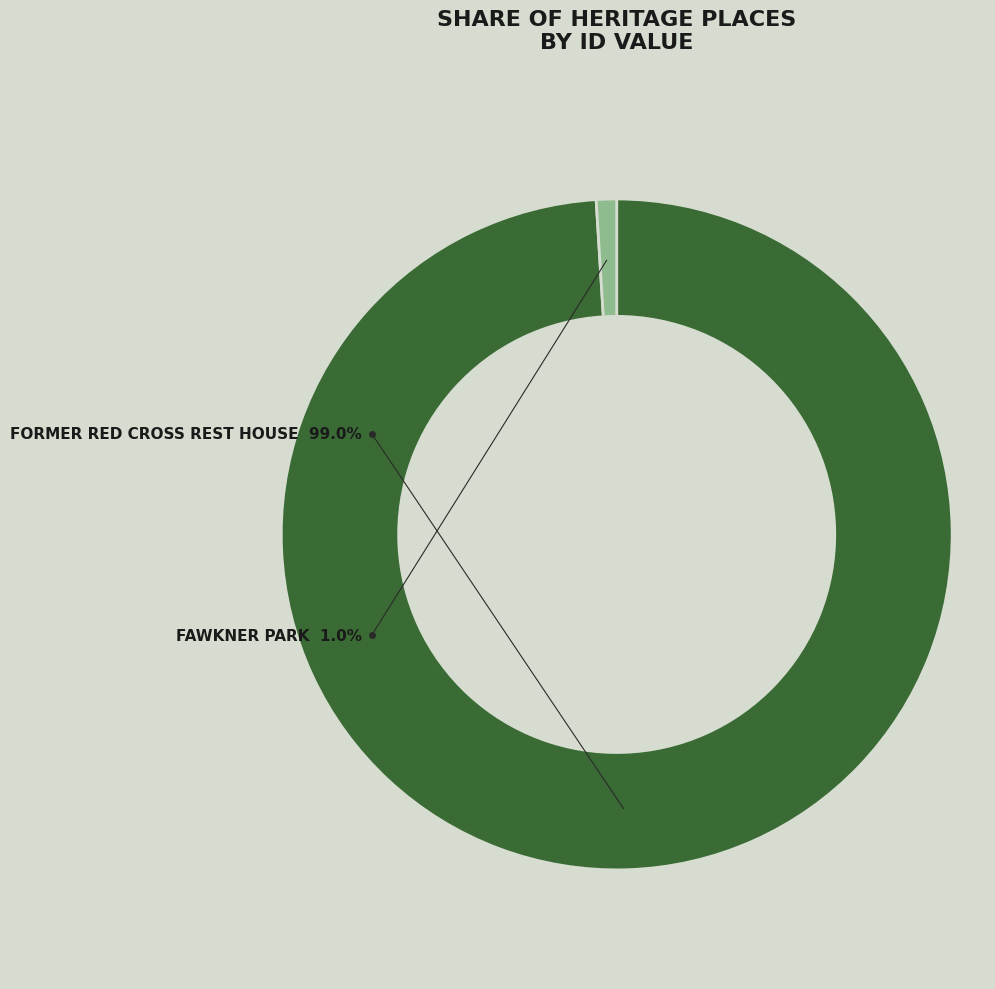

Which slice is the smallest?

FAWKNER PARK